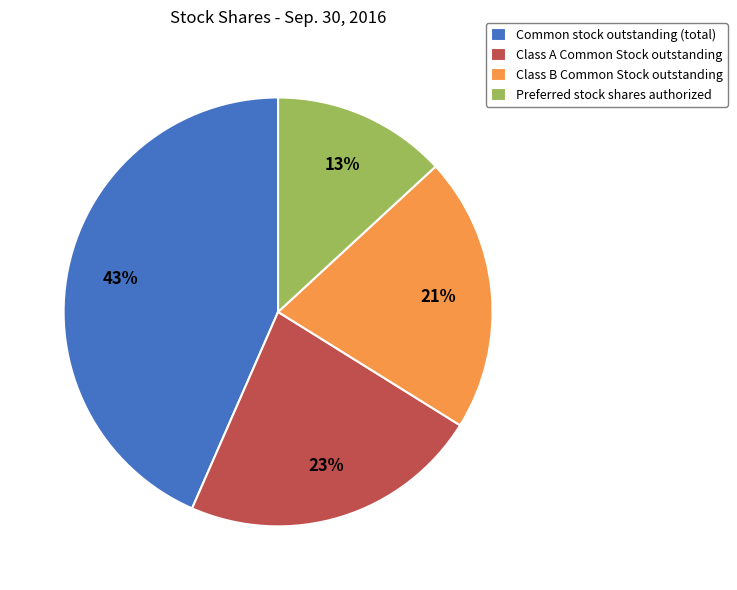

To the nearest percent, what percentage of the pie is Common stock outstanding (total)?

43%